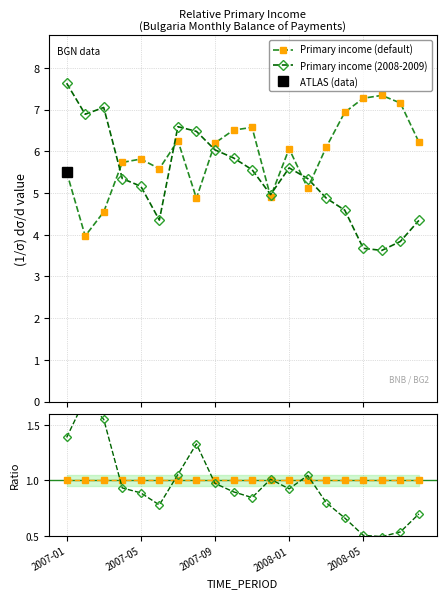

In Primary income (default), how many points are lower than both neighbors (excluding endpoints)?

5